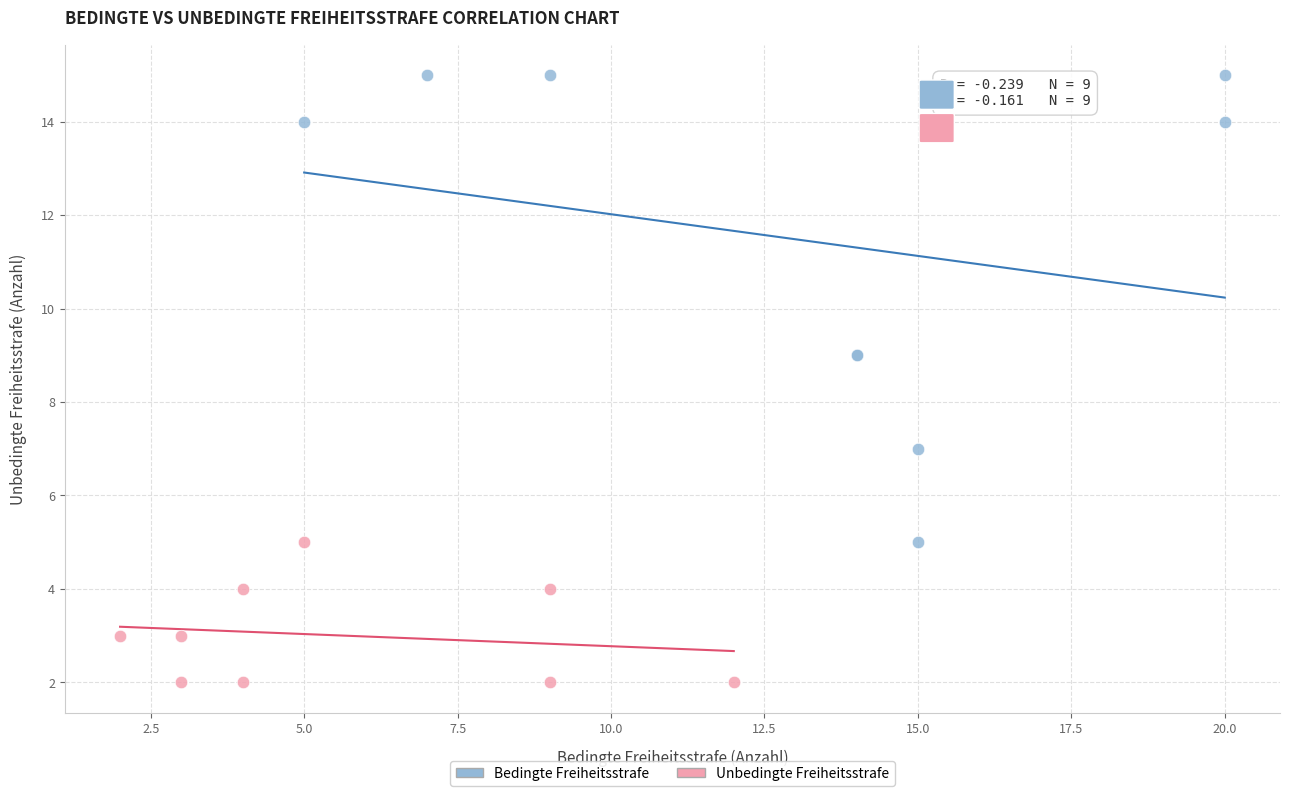

Which series contains the highest Y value?

Bedingte Freiheitsstrafe